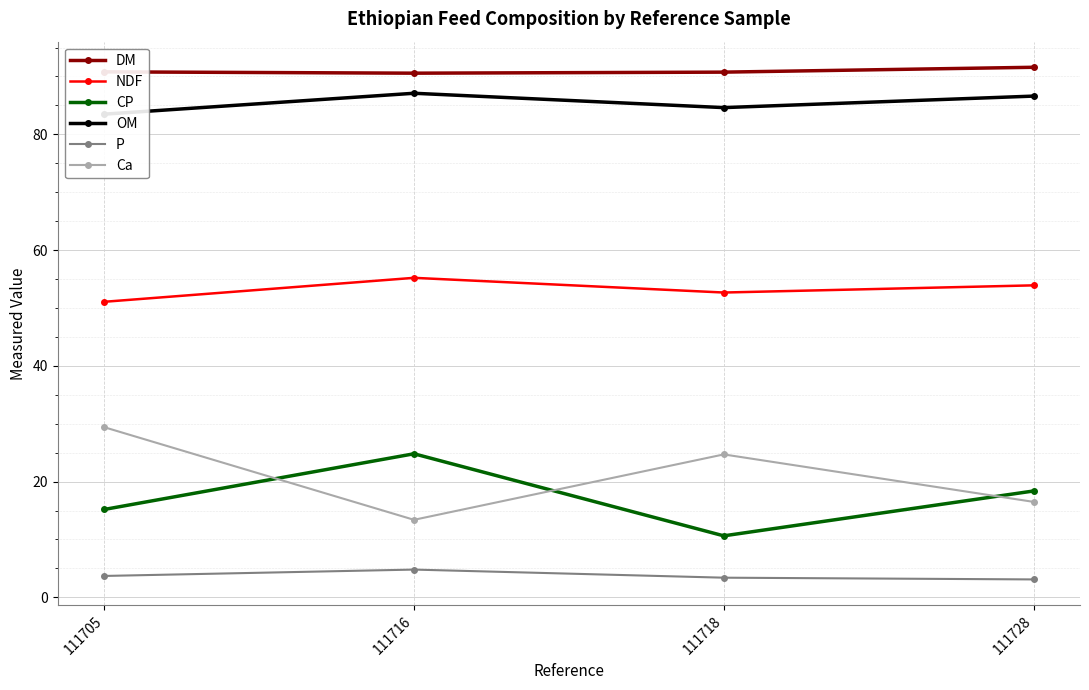

Is it true that DM equals 91.6 at 111728?

True